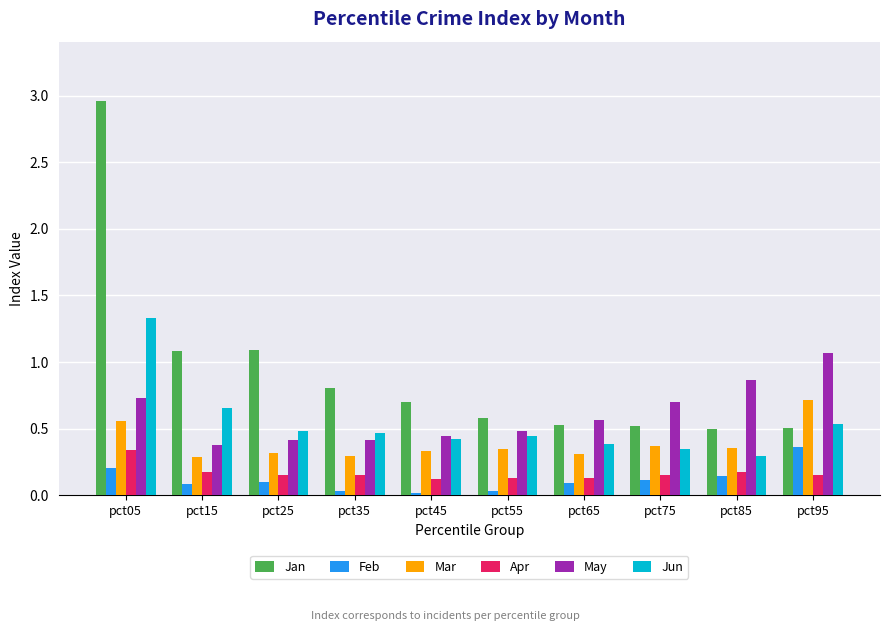

The Jun series shows 0.3 at pct75. True or false?

True